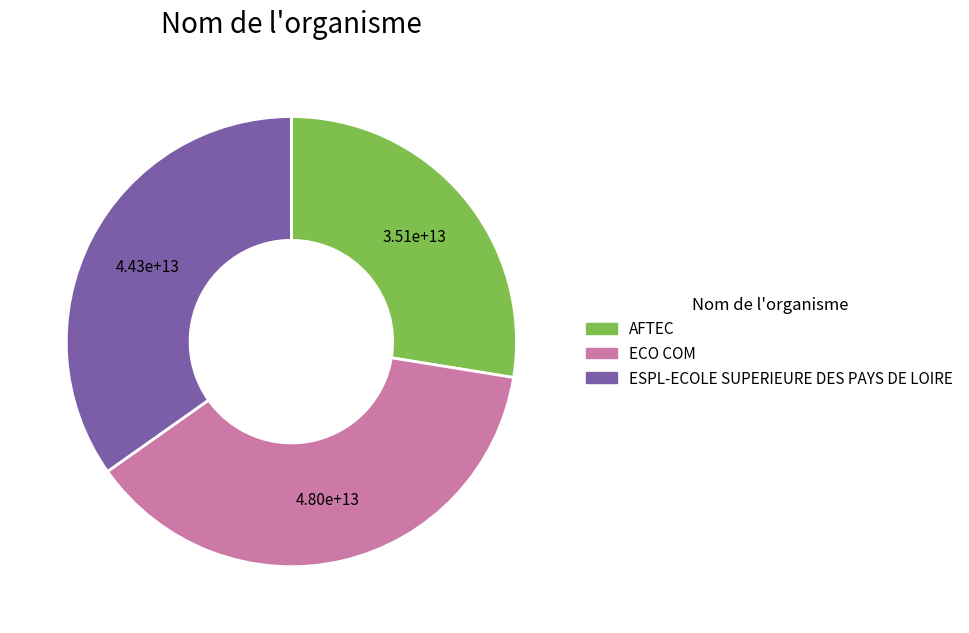

Is it true that ESPL-ECOLE SUPERIEURE DES PAYS DE LOIRE is 35% of the pie?

True